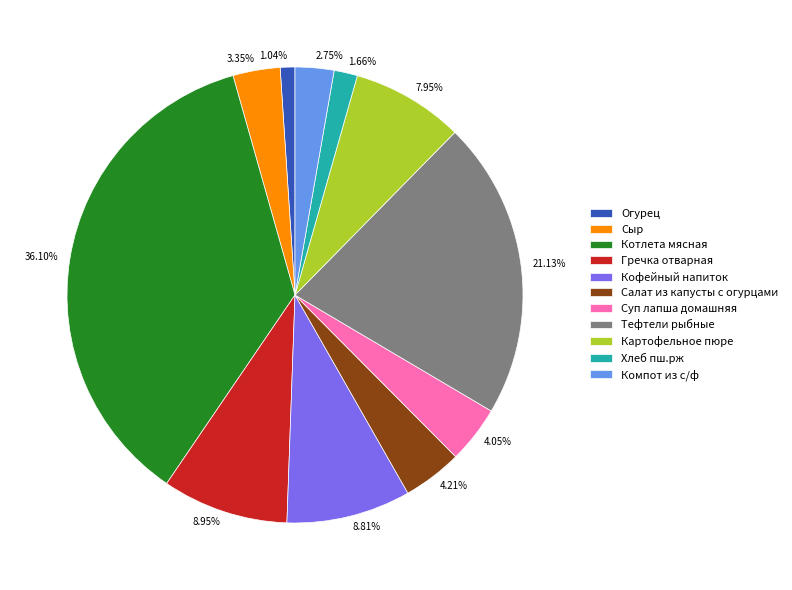

Is there a majority slice in this chart?

No